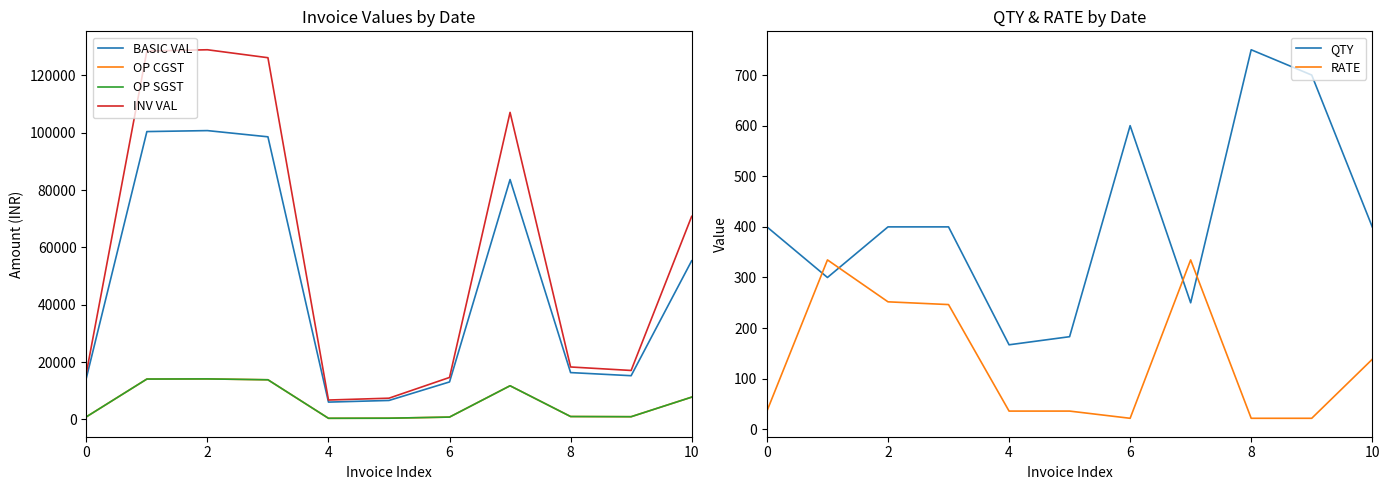

What is the minimum value for QTY?

167.0